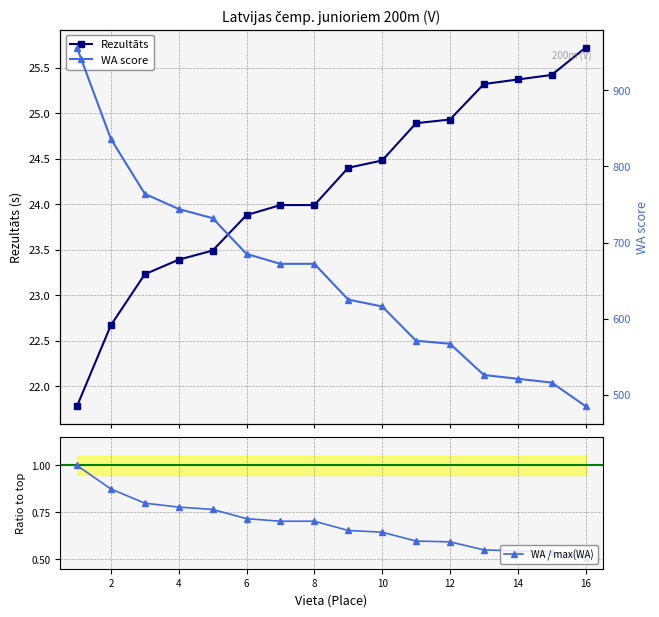

What is the lowest value of the WA / max(WA) series?

0.5